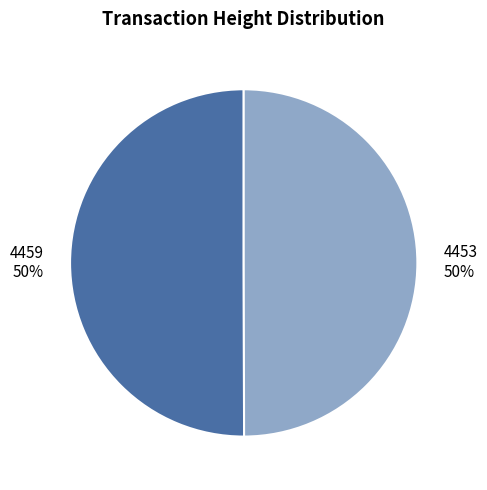

How many segments does this pie chart have?

2